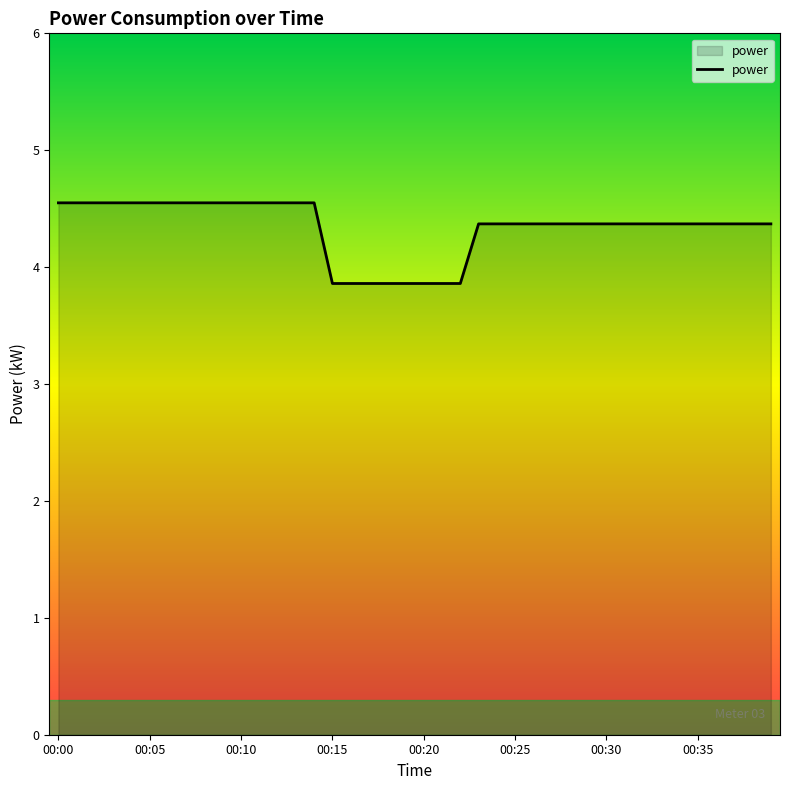

What is the difference between the maximum and minimum values?

0.7